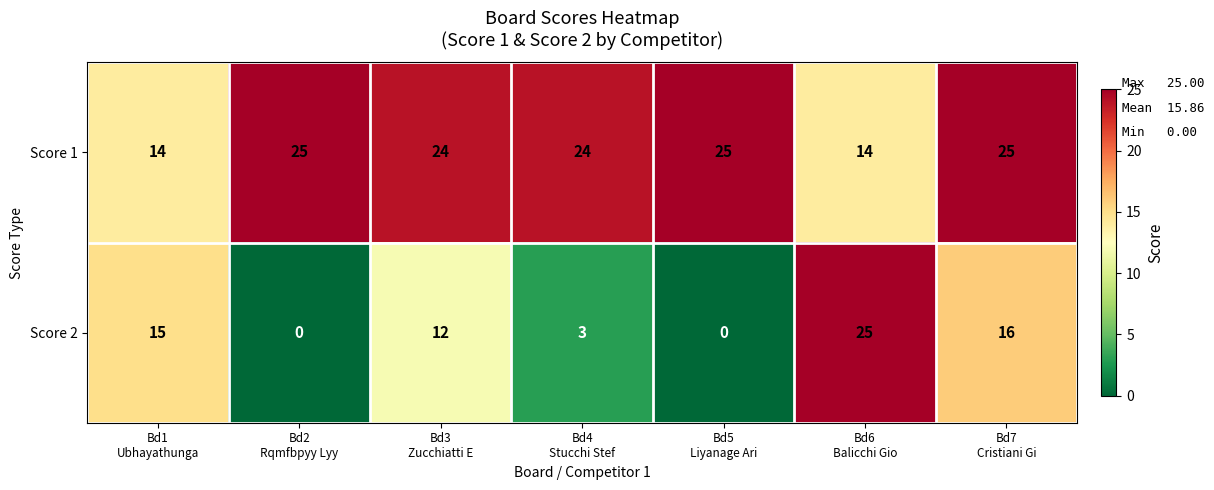

Reading right to left, extract all data points from this chart.

Score 1: 25	14	25	24	24	25	14
Score 2: 16	25	0	3	12	0	15